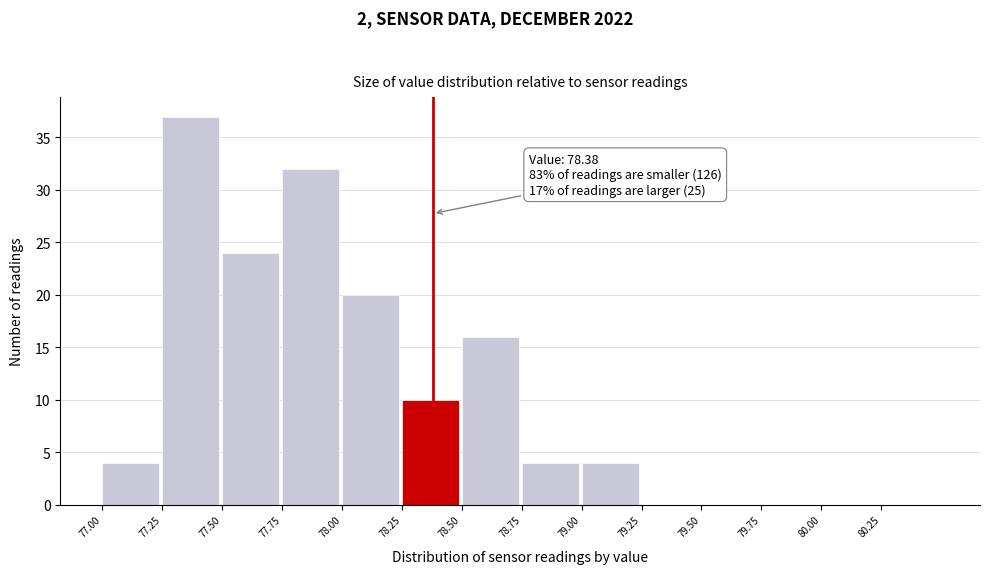

Over which range of the x-axis is the bar tallest?

77.25 to 77.50